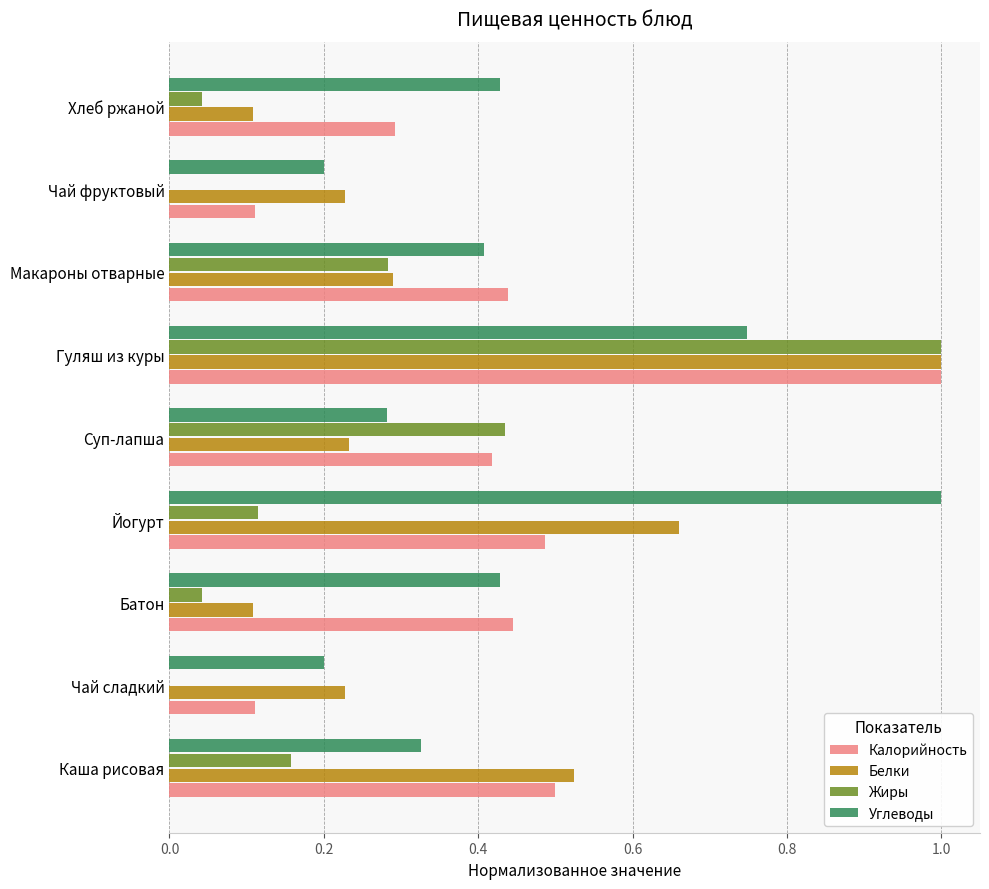

The value of Белки at Йогурт is 0.3. True or false?

False